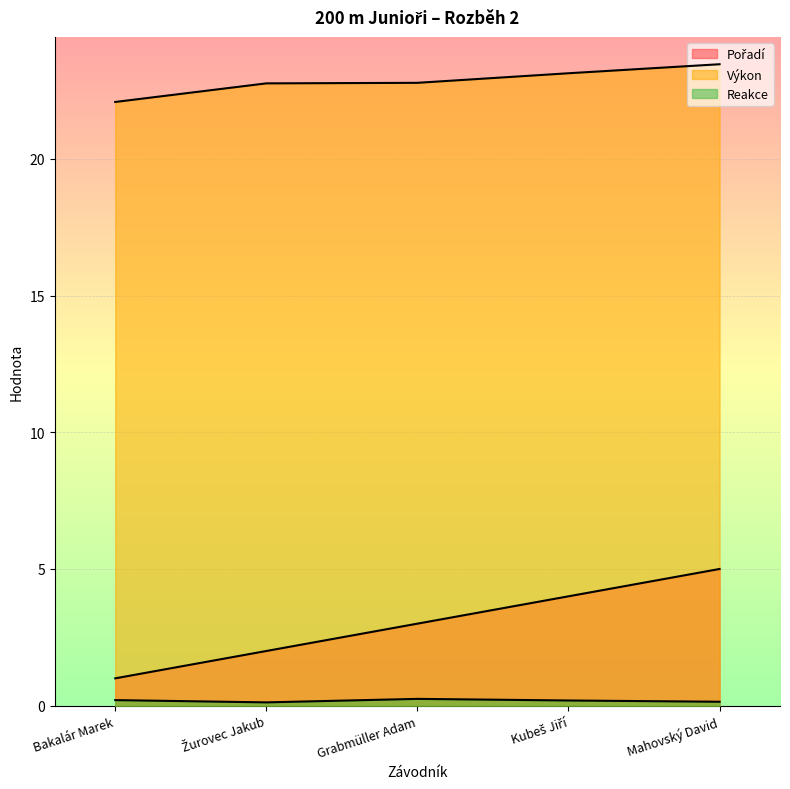

Does the chart display data point markers on the line(s)?

No